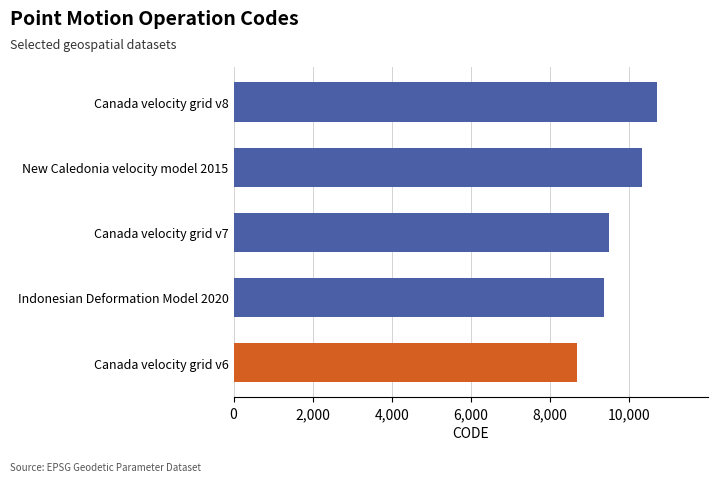

What is the change in value from New Caledonia velocity model 2015 to Canada velocity grid v8?

+384